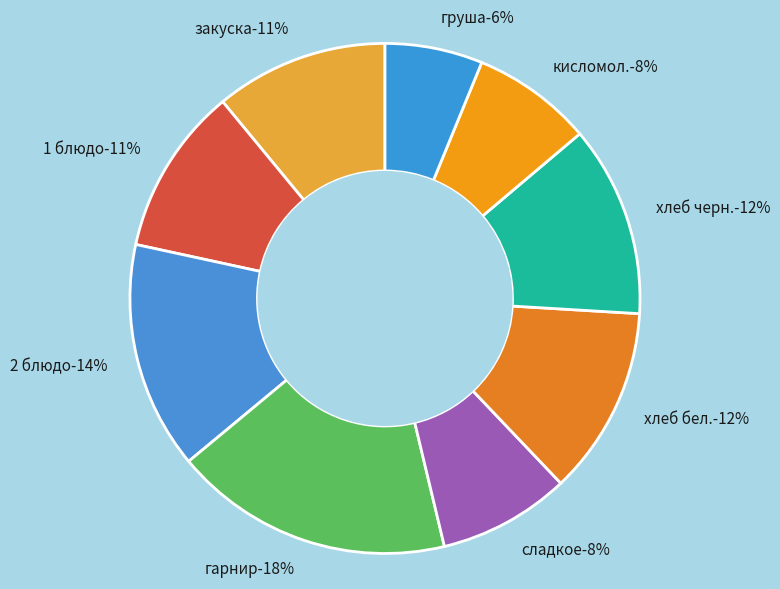

Which slice is the smallest?

Груша свежая